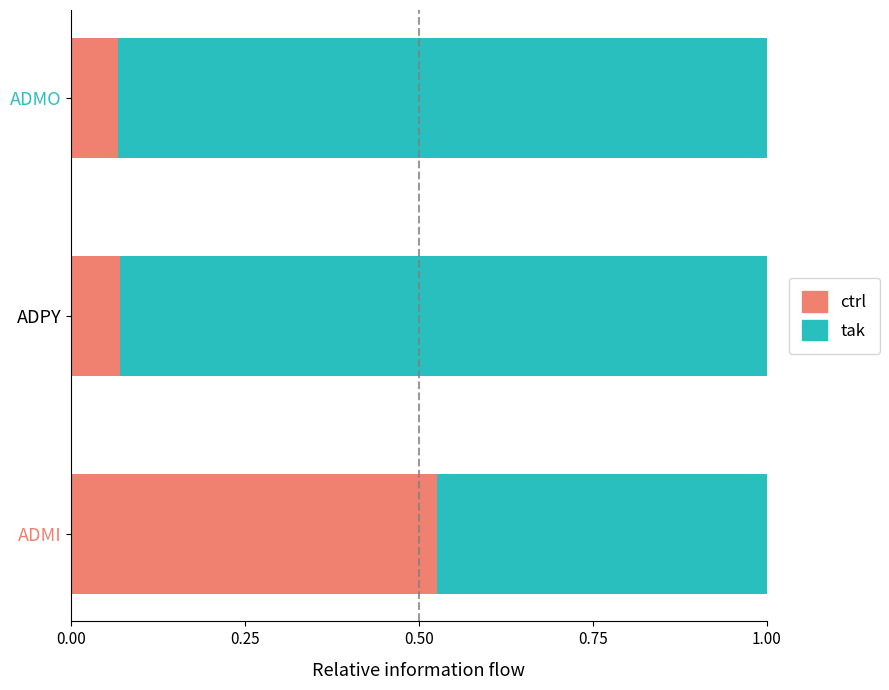

The ctrl series shows 0.0 at ADMO. True or false?

False